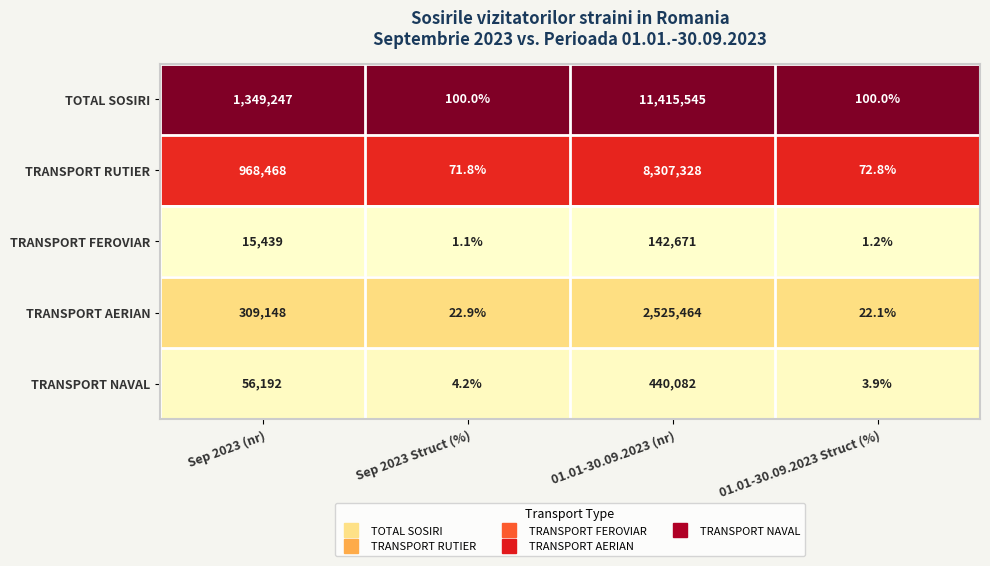

At which label is TRANSPORT AERIAN closest to 1262743?

Sep 2023 (nr)